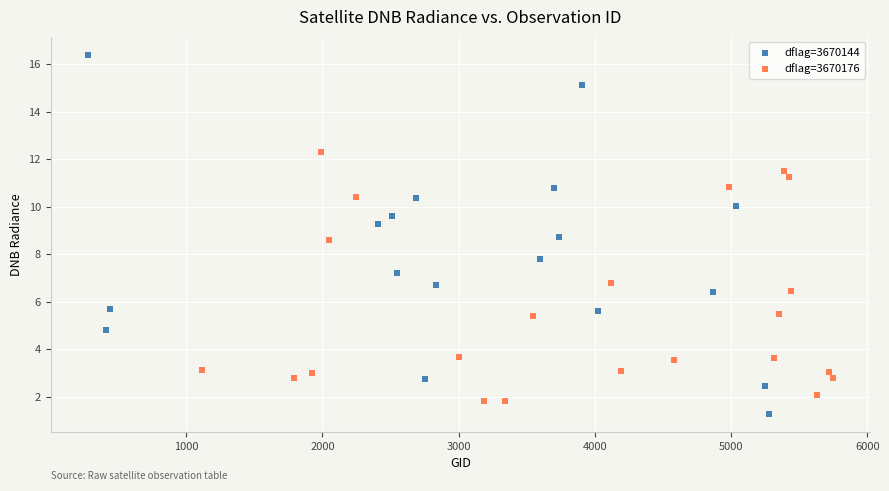

Which series has the widest spread of Y values?

dflag=3670144